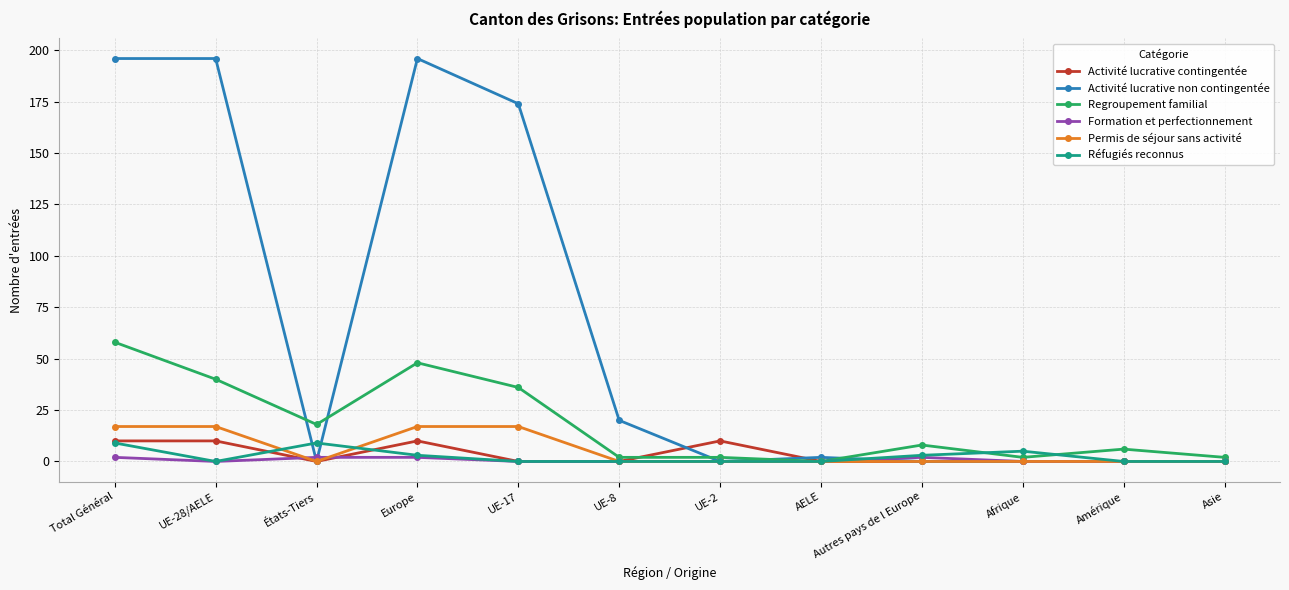

Reading right to left, extract all data points from this chart.

Activité lucrative contingentée: 0	0	0	0	0	10	0	0	10	0	10	10
Activité lucrative non contingentée: 0	0	0	0	2	0	20	174	196	0	196	196
Regroupement familial: 2	6	2	8	0	2	2	36	48	18	40	58
Formation et perfectionnement: 0	0	0	2	0	0	0	0	2	2	0	2
Permis de séjour sans activité: 0	0	0	0	0	0	0	17	17	0	17	17
Réfugiés reconnus: 0	0	5	3	0	0	0	0	3	9	0	9